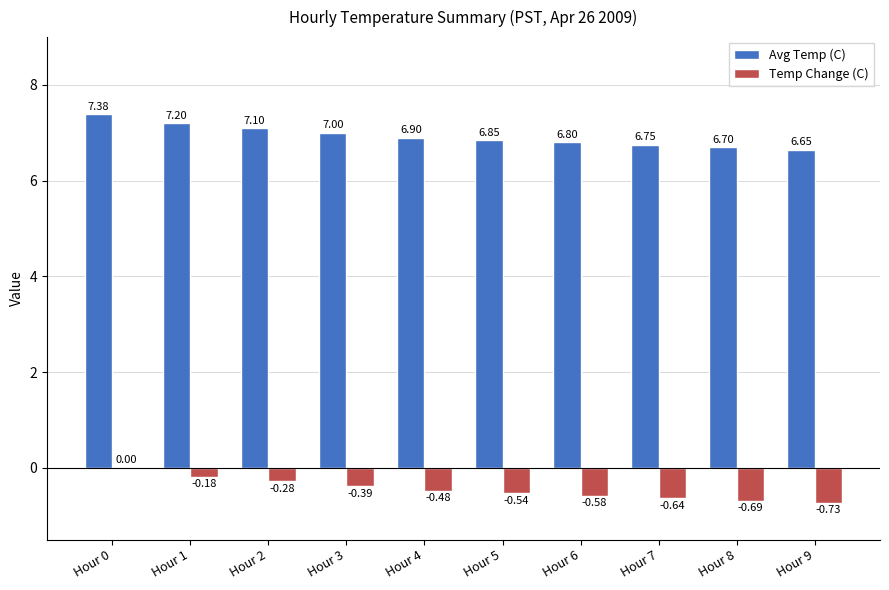

What is the sum of the Temp Change (C) values at Hour 7 and Hour 6?

-1.2